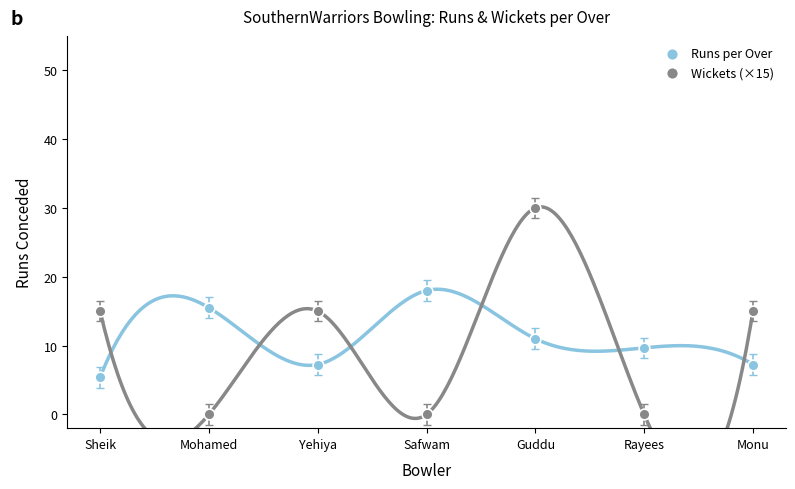

Which series contains the lowest Y value?

Wickets (×15)